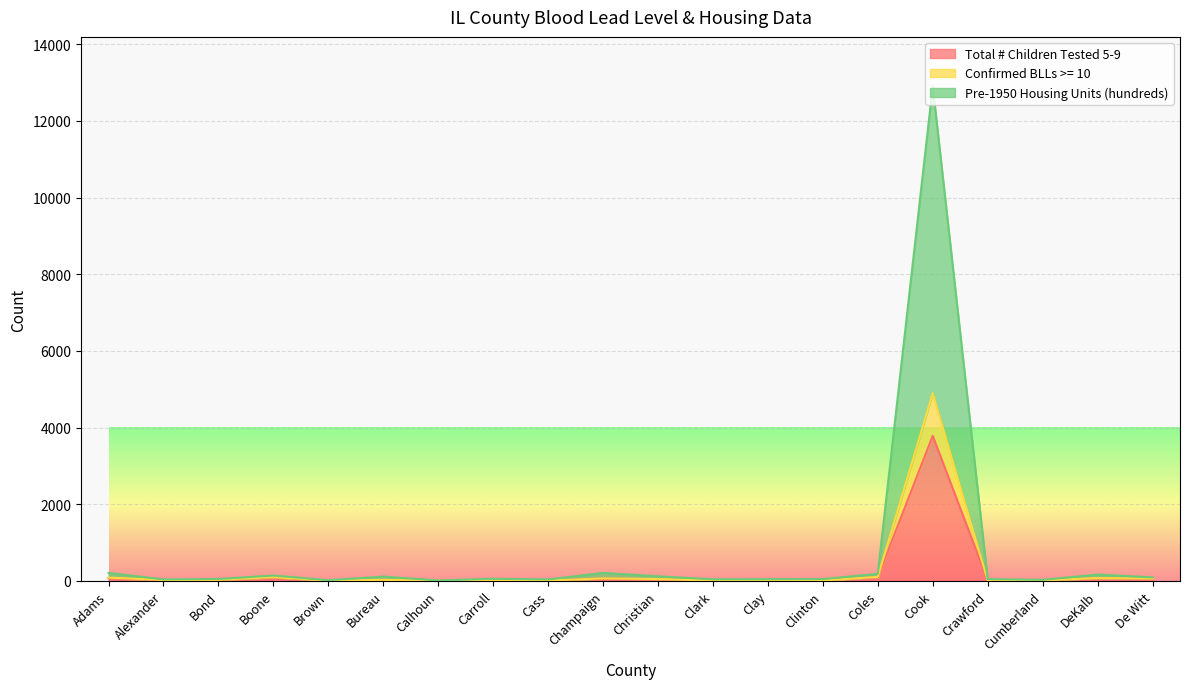

What are all the series names shown in the legend?

Total # Children Tested 5-9, Confirmed BLLs >= 10, Pre-1950 Housing Units (hundreds)